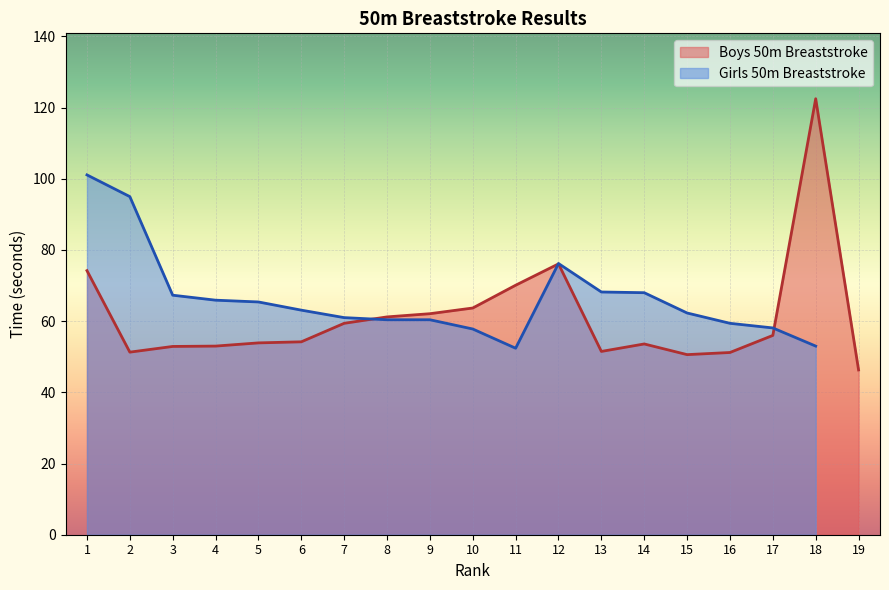

True or false: Boys 50m Breaststroke has a value of 23.4 at 3.

False